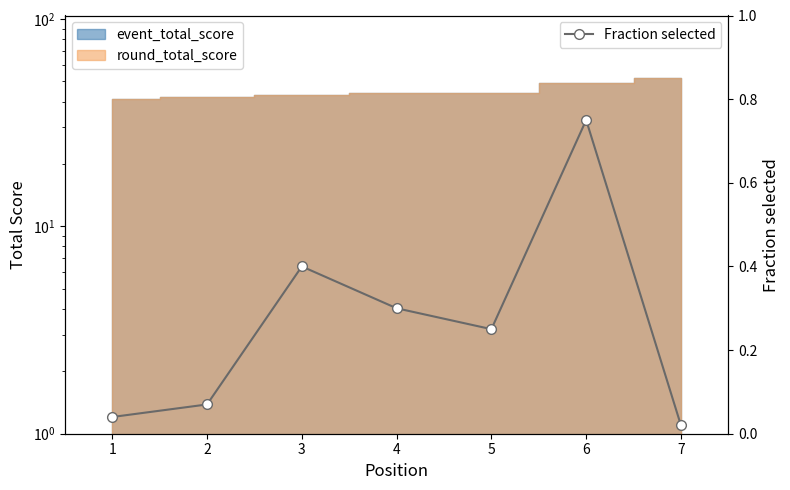

True or false: the data shows 0.8 at 6.

True